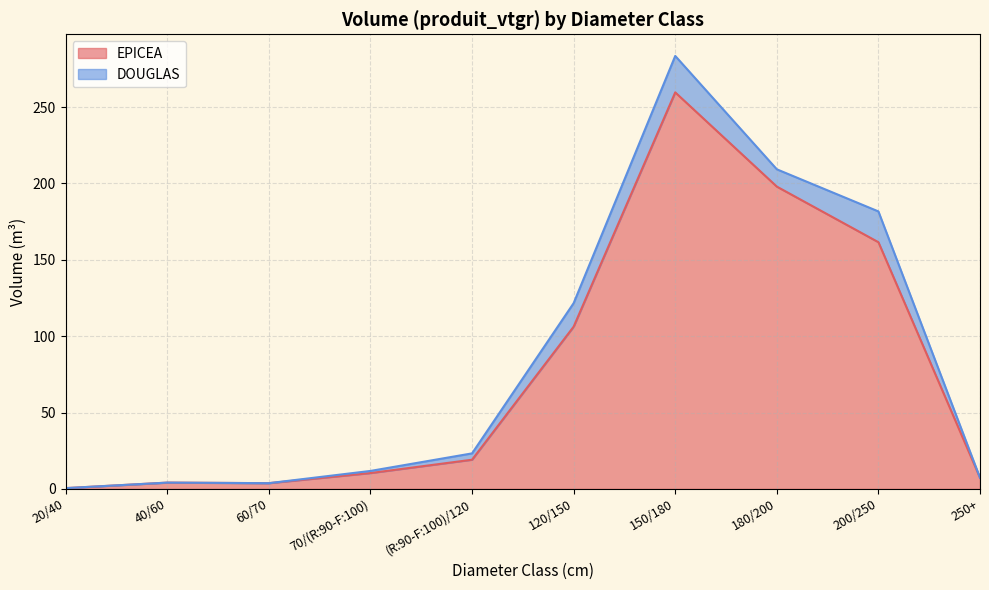

List the labels in order of value, largest first.

150/180, 180/200, 200/250, 120/150, (R:90-F:100)/120, 70/(R:90-F:100), 250+, 40/60, 60/70, 20/40